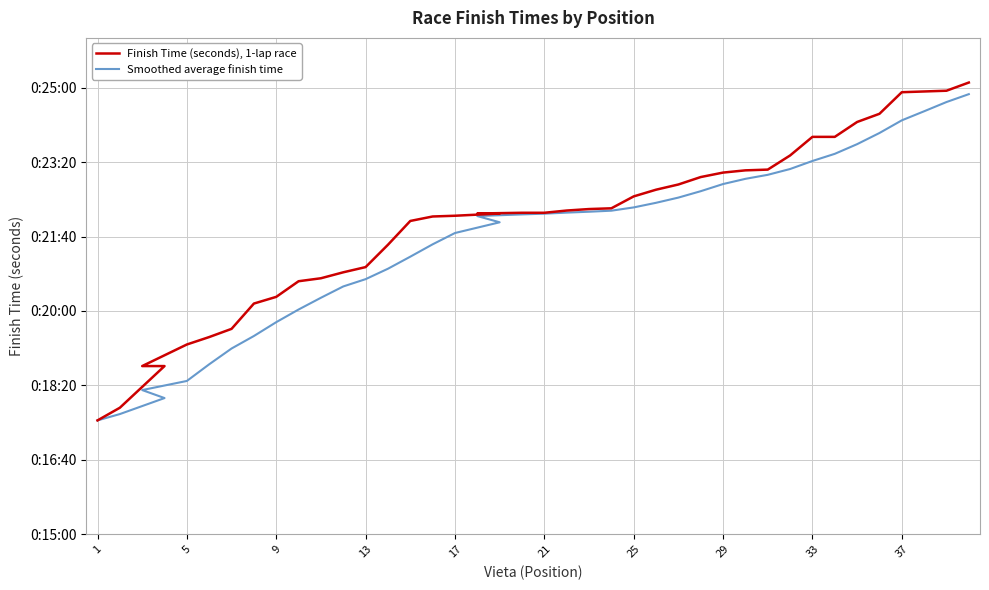

What is the difference between the highest and lowest values at 25?

26.4